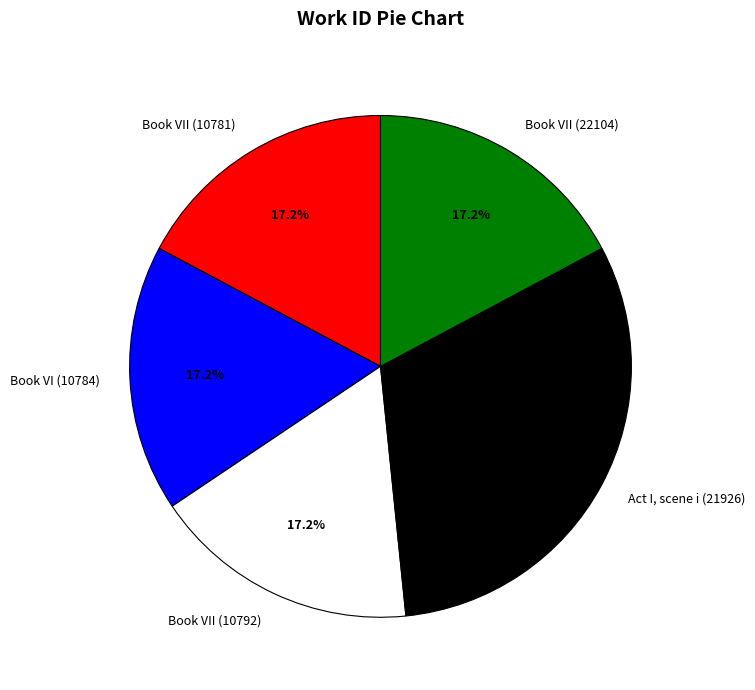

Does Book VI (10784) account for over 50% of the chart?

No